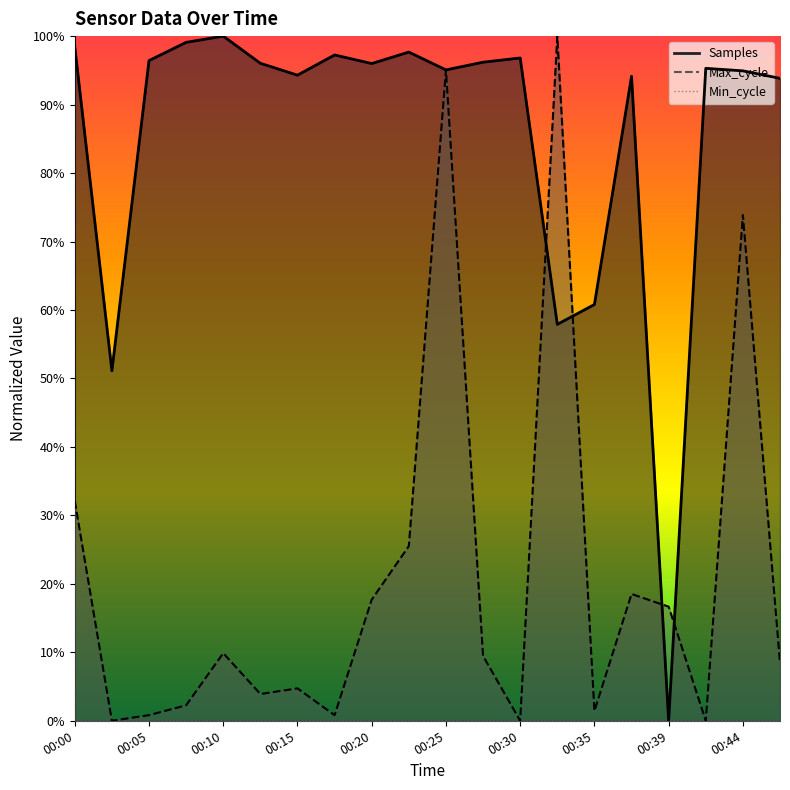

Does the chart display data point markers on the line(s)?

No